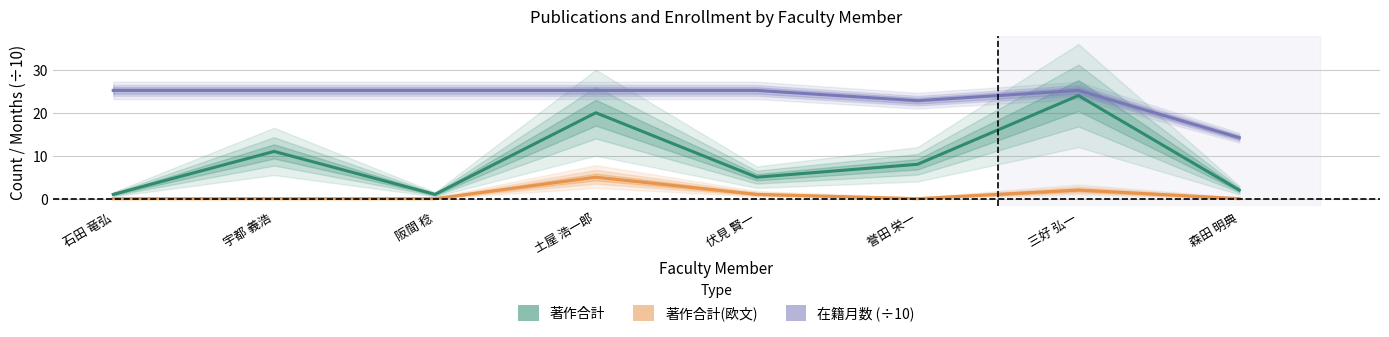

What position from the left is 誉田 栄一?

6